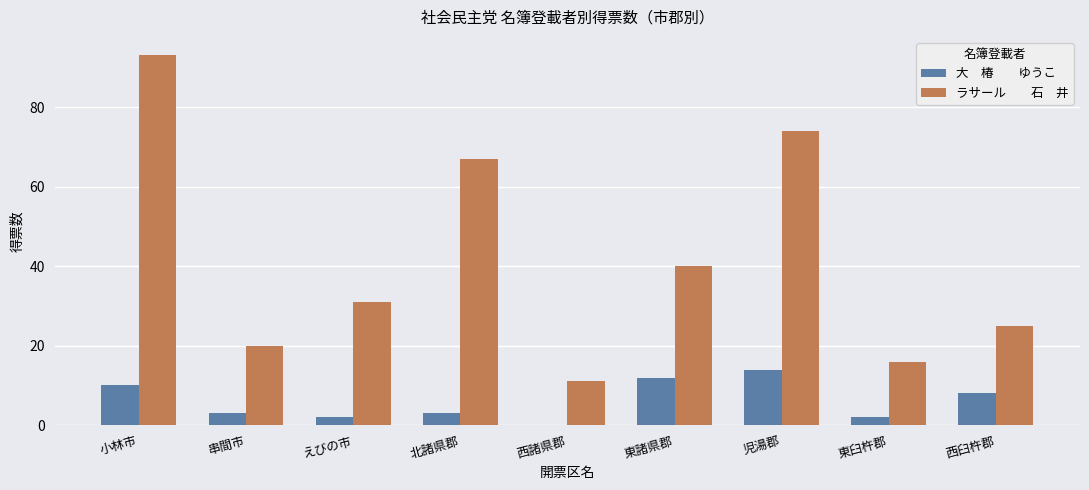

Which label corresponds to the largest value in the chart?

小林市